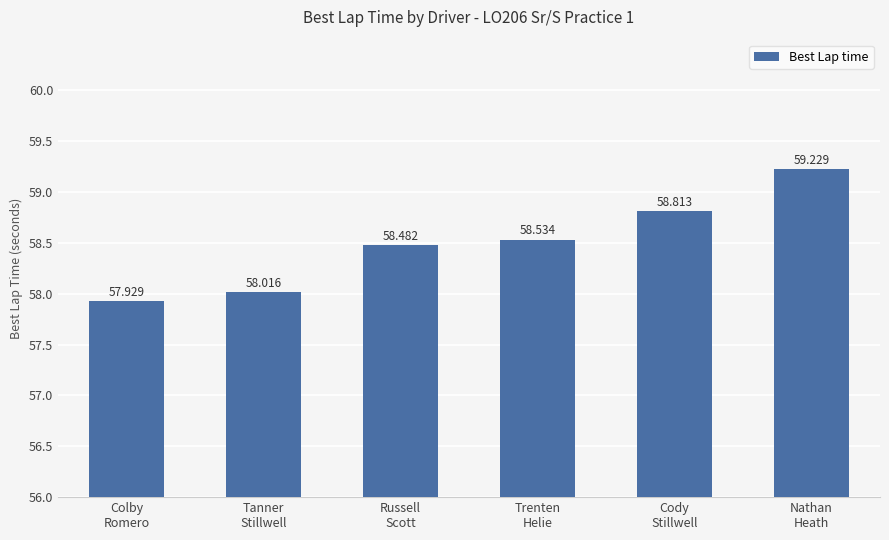

Approximately how many times larger is the value at Tanner
Stillwell compared to Trenten
Helie?

1.0